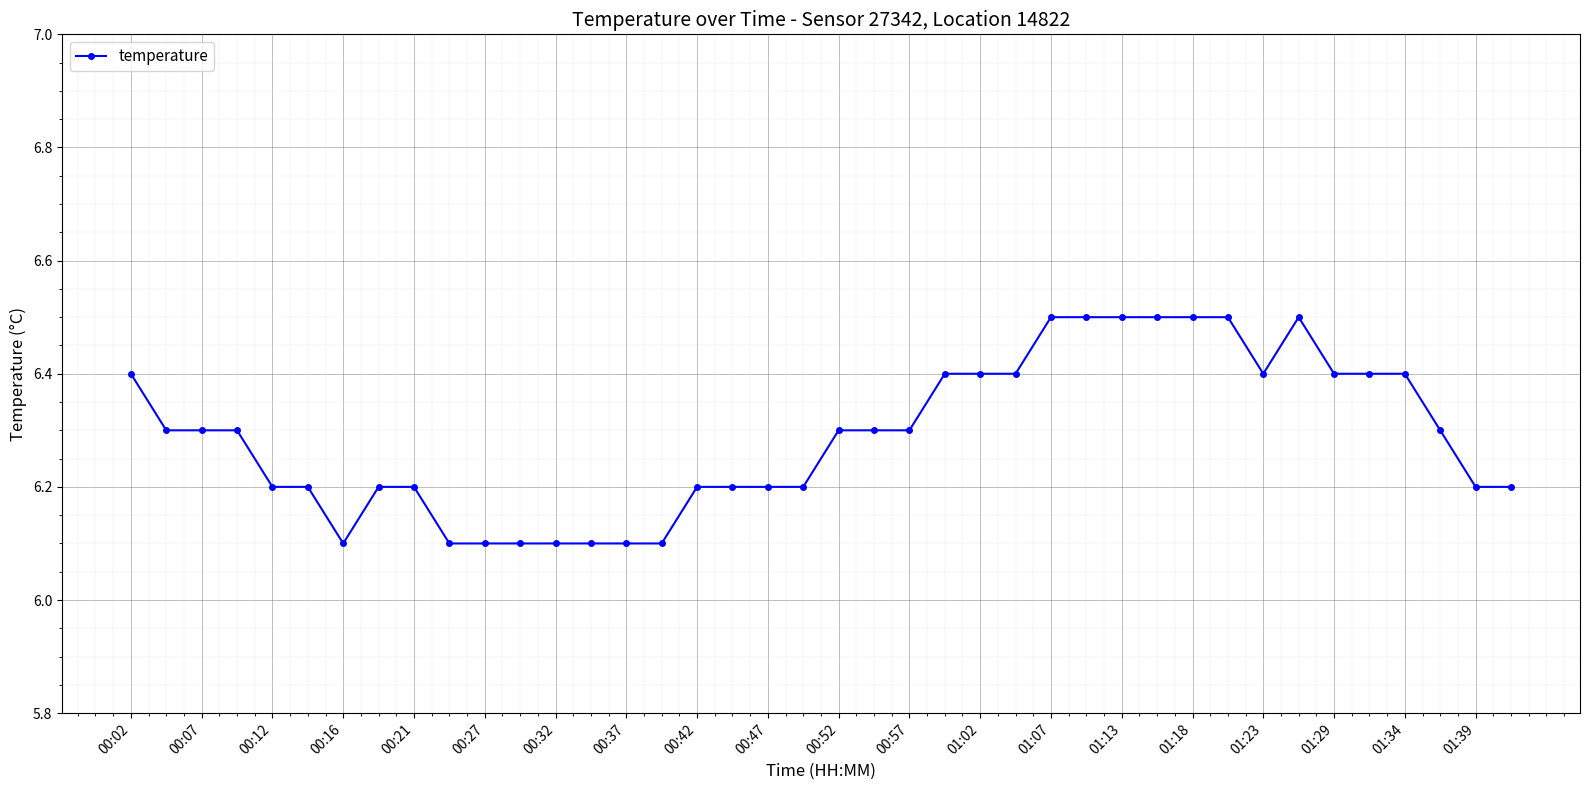

What is the value of the 26th point from the left?

6.4